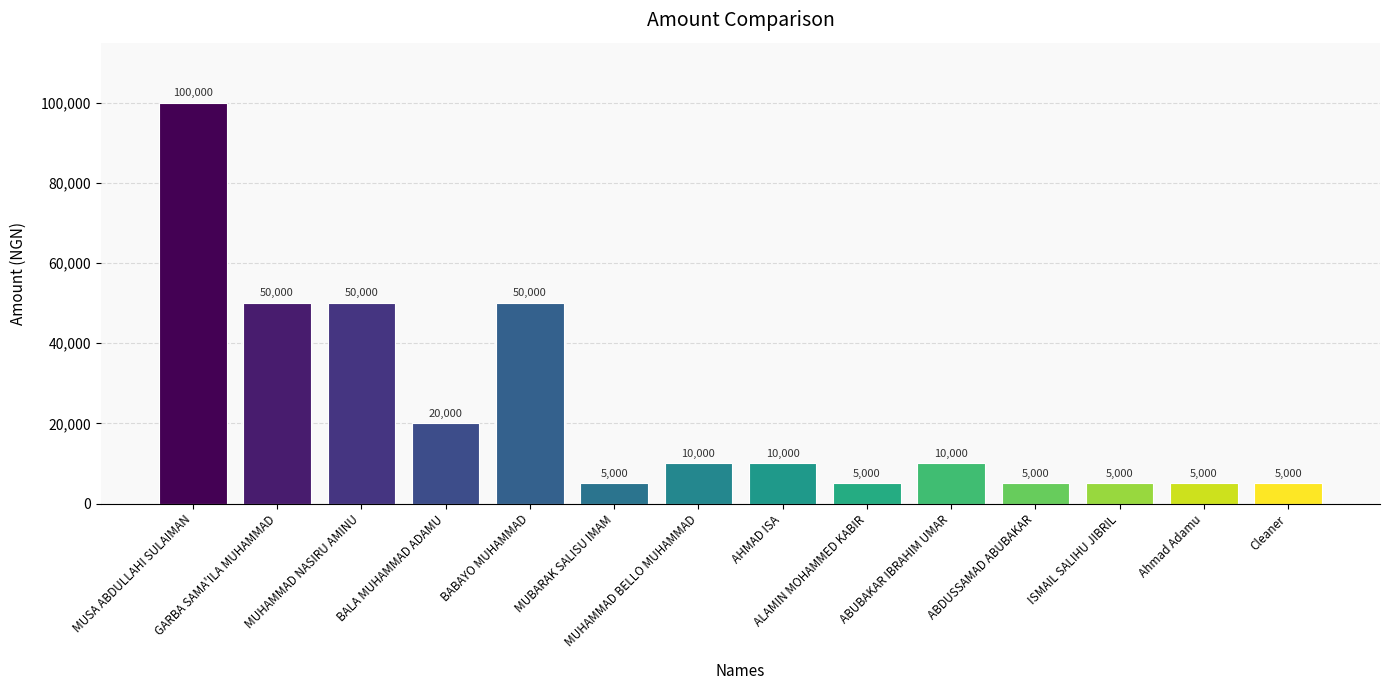

What is the smallest value displayed?

5000